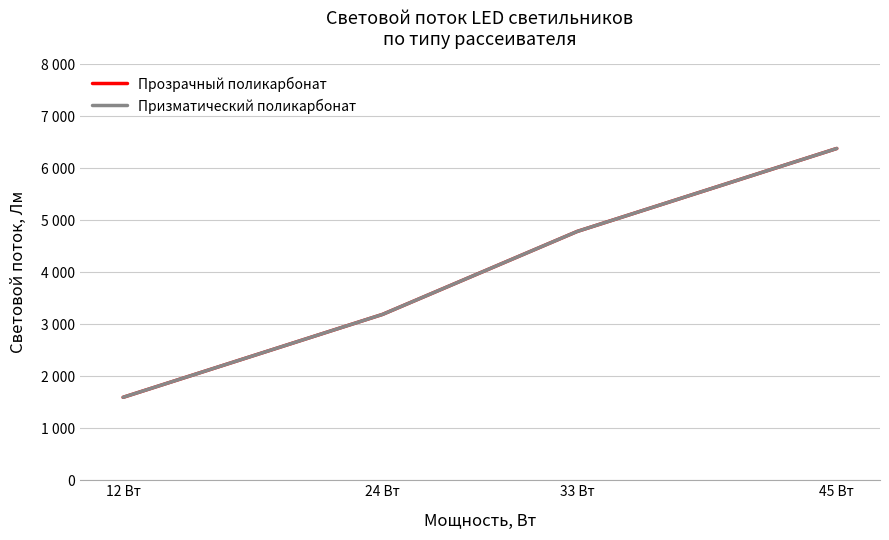

The value of Призматический поликарбонат at 33 Вт is 6909. True or false?

False